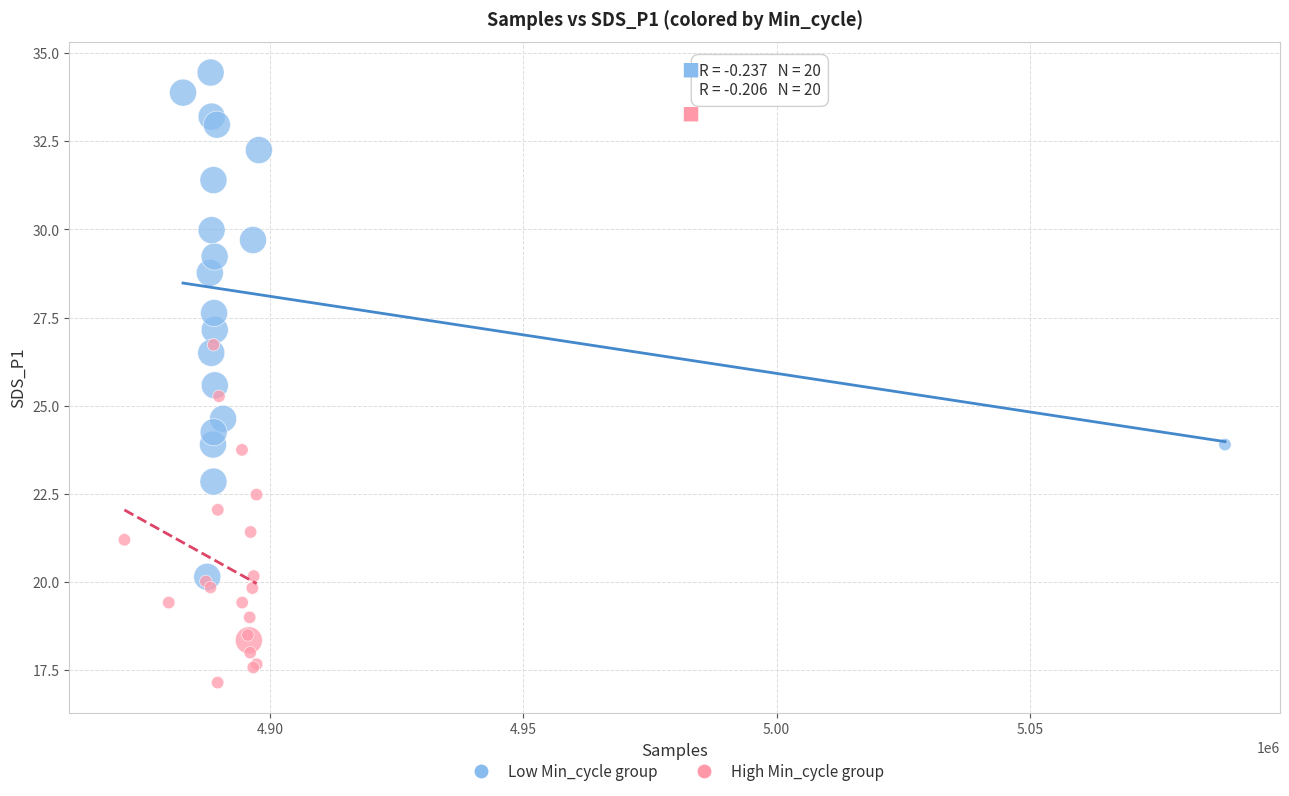

Which series contains the lowest Y value?

High Min_cycle group